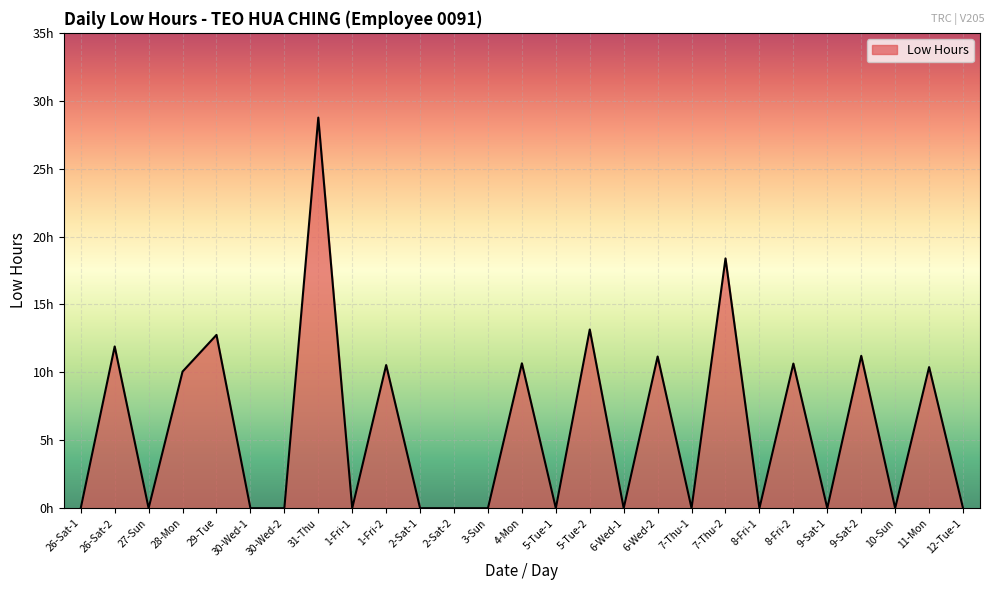

Does the chart have visible grid lines?

Yes